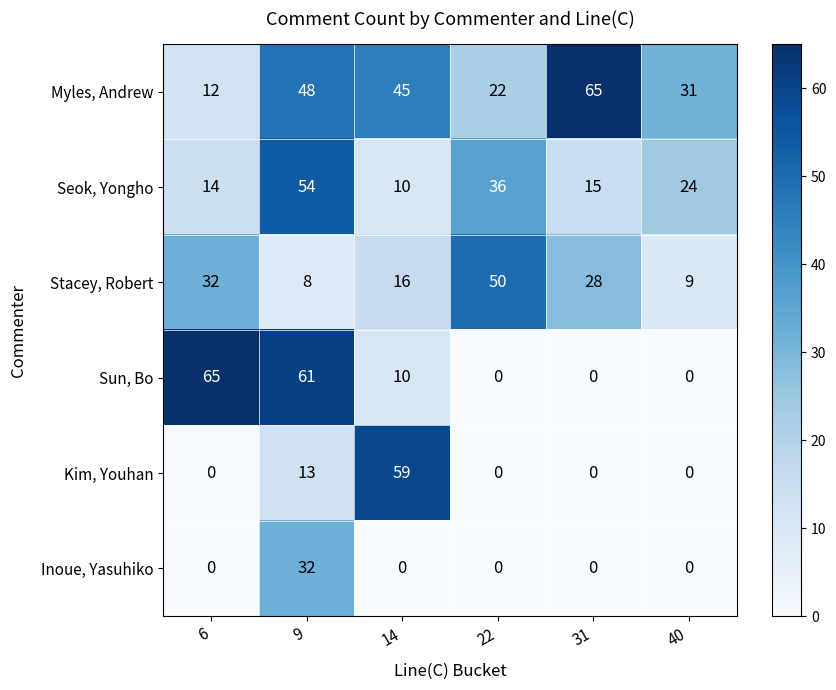

At how many categories does at least one series exceed 22?

6